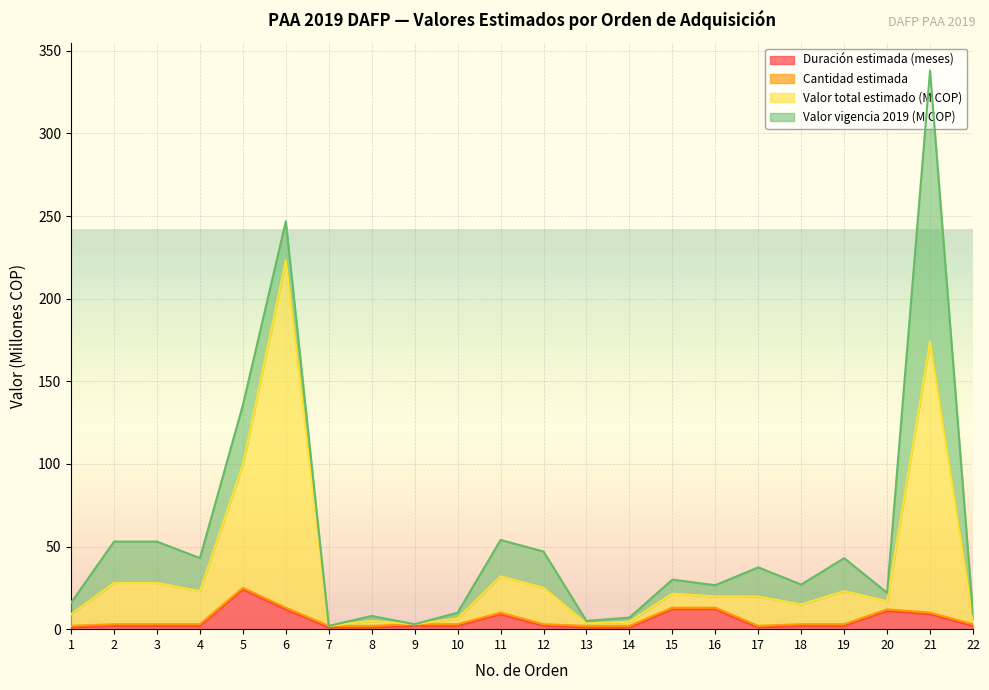

How many data points in Valor total estimado (M COP) are above 19?

12